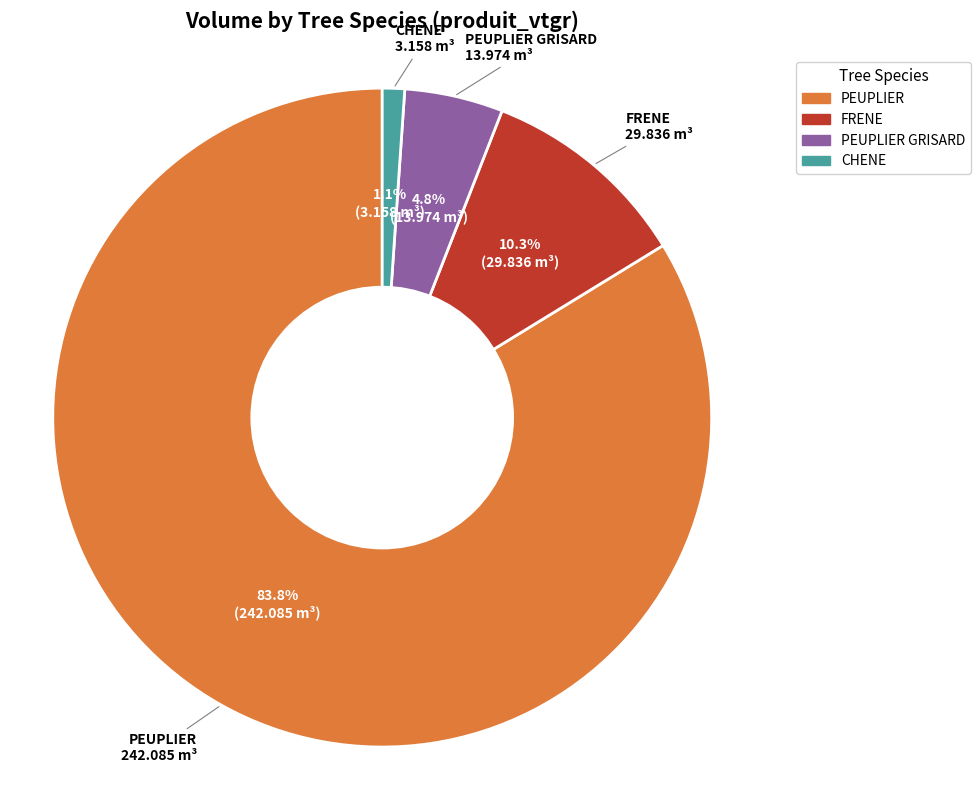

Is there any slice that represents more than half of the pie?

Yes